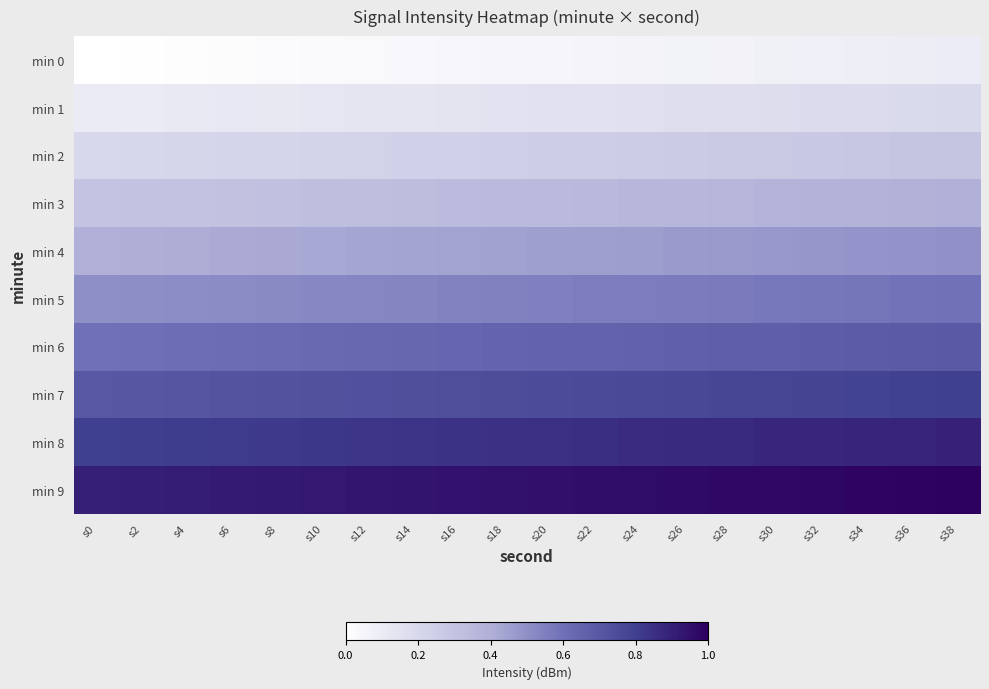

Reading right to left, transcribe all the data shown in this chart.

min 0: s38=0.1	s36=0.1	s34=0.1	s32=0.1	s30=0.1	s28=0.1	s26=0.1	s24=0.1	s22=0.1	s20=0.1	s18=0.0	s16=0.0	s14=0.0	s12=0.0	s10=0.0	s8=0.0	s6=0.0	s4=0.0	s2=0.0	s0=0.0
min 1: s38=0.2	s36=0.2	s34=0.2	s32=0.2	s30=0.2	s28=0.2	s26=0.2	s24=0.2	s22=0.2	s20=0.1	s18=0.1	s16=0.1	s14=0.1	s12=0.1	s10=0.1	s8=0.1	s6=0.1	s4=0.1	s2=0.1	s0=0.1
min 2: s38=0.3	s36=0.3	s34=0.3	s32=0.3	s30=0.3	s28=0.3	s26=0.3	s24=0.3	s22=0.3	s20=0.2	s18=0.2	s16=0.2	s14=0.2	s12=0.2	s10=0.2	s8=0.2	s6=0.2	s4=0.2	s2=0.2	s0=0.2
min 3: s38=0.4	s36=0.4	s34=0.4	s32=0.4	s30=0.4	s28=0.4	s26=0.4	s24=0.4	s22=0.4	s20=0.3	s18=0.3	s16=0.3	s14=0.3	s12=0.3	s10=0.3	s8=0.3	s6=0.3	s4=0.3	s2=0.3	s0=0.3
min 4: s38=0.5	s36=0.5	s34=0.5	s32=0.5	s30=0.5	s28=0.5	s26=0.5	s24=0.5	s22=0.5	s20=0.5	s18=0.4	s16=0.4	s14=0.4	s12=0.4	s10=0.4	s8=0.4	s6=0.4	s4=0.4	s2=0.4	s0=0.4
min 5: s38=0.6	s36=0.6	s34=0.6	s32=0.6	s30=0.6	s28=0.6	s26=0.6	s24=0.6	s22=0.6	s20=0.6	s18=0.5	s16=0.5	s14=0.5	s12=0.5	s10=0.5	s8=0.5	s6=0.5	s4=0.5	s2=0.5	s0=0.5
min 6: s38=0.7	s36=0.7	s34=0.7	s32=0.7	s30=0.7	s28=0.7	s26=0.7	s24=0.7	s22=0.7	s20=0.7	s18=0.6	s16=0.6	s14=0.6	s12=0.6	s10=0.6	s8=0.6	s6=0.6	s4=0.6	s2=0.6	s0=0.6
min 7: s38=0.8	s36=0.8	s34=0.8	s32=0.8	s30=0.8	s28=0.8	s26=0.8	s24=0.8	s22=0.8	s20=0.8	s18=0.7	s16=0.7	s14=0.7	s12=0.7	s10=0.7	s8=0.7	s6=0.7	s4=0.7	s2=0.7	s0=0.7
min 8: s38=0.9	s36=0.9	s34=0.9	s32=0.9	s30=0.9	s28=0.9	s26=0.9	s24=0.9	s22=0.9	s20=0.8	s18=0.8	s16=0.8	s14=0.8	s12=0.8	s10=0.8	s8=0.8	s6=0.8	s4=0.8	s2=0.8	s0=0.8
min 9: s38=1.0	s36=1.0	s34=1.0	s32=1.0	s30=1.0	s28=1.0	s26=1.0	s24=1.0	s22=1.0	s20=0.9	s18=0.9	s16=0.9	s14=0.9	s12=0.9	s10=0.9	s8=0.9	s6=0.9	s4=0.9	s2=0.9	s0=0.9